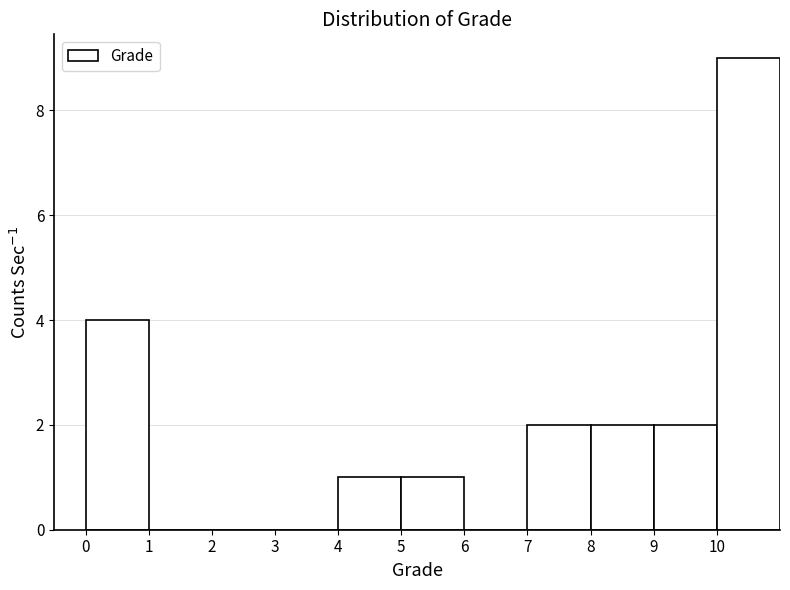

Reading left to right, list every bar in this chart as the range it spans on the x-axis followed by its height. The values are not printed on the chart, so give them approximately, as read against the axis.

0 to 1: 4
1 to 2: 0
2 to 3: 0
3 to 4: 0
4 to 5: 1
5 to 6: 1
6 to 7: 0
7 to 8: 2
8 to 9: 2
9 to 10: 2
10 to 11: 9